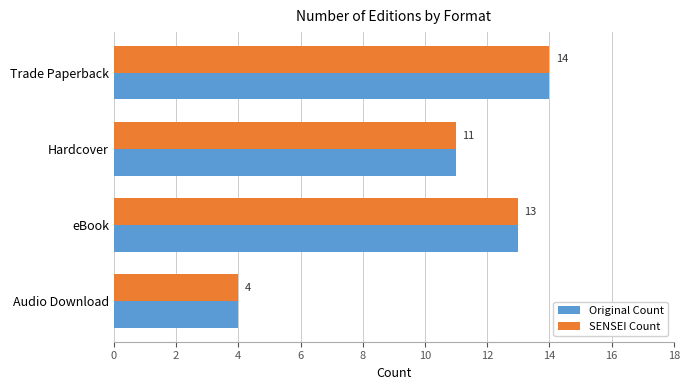

True or false: SENSEI Count has a value of 4 at Audio Download.

True